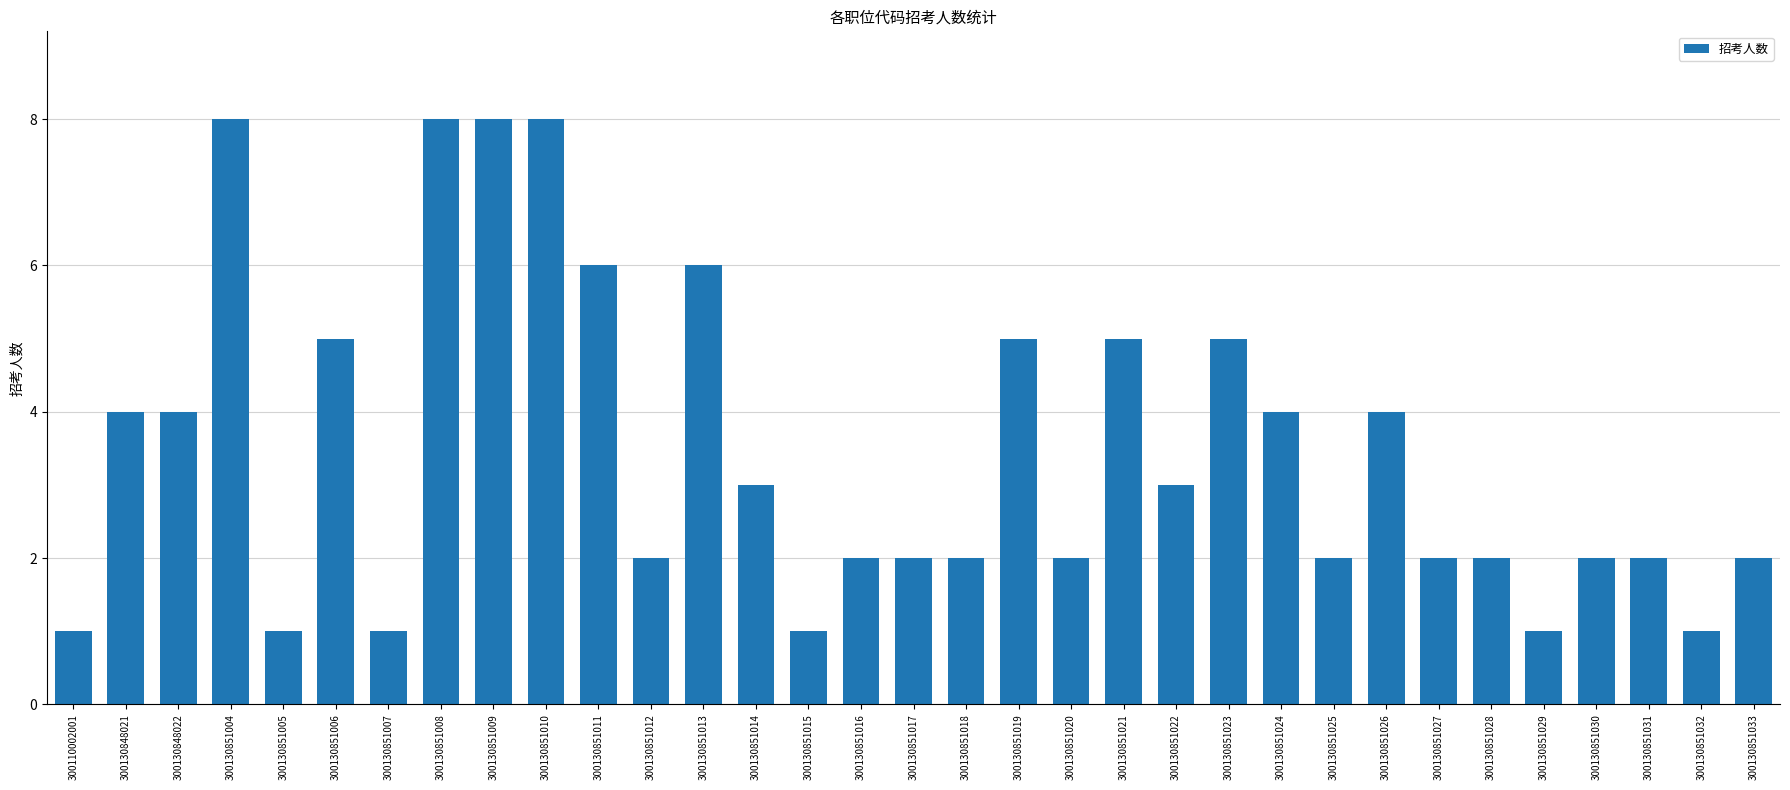

What is the greatest value displayed?

8